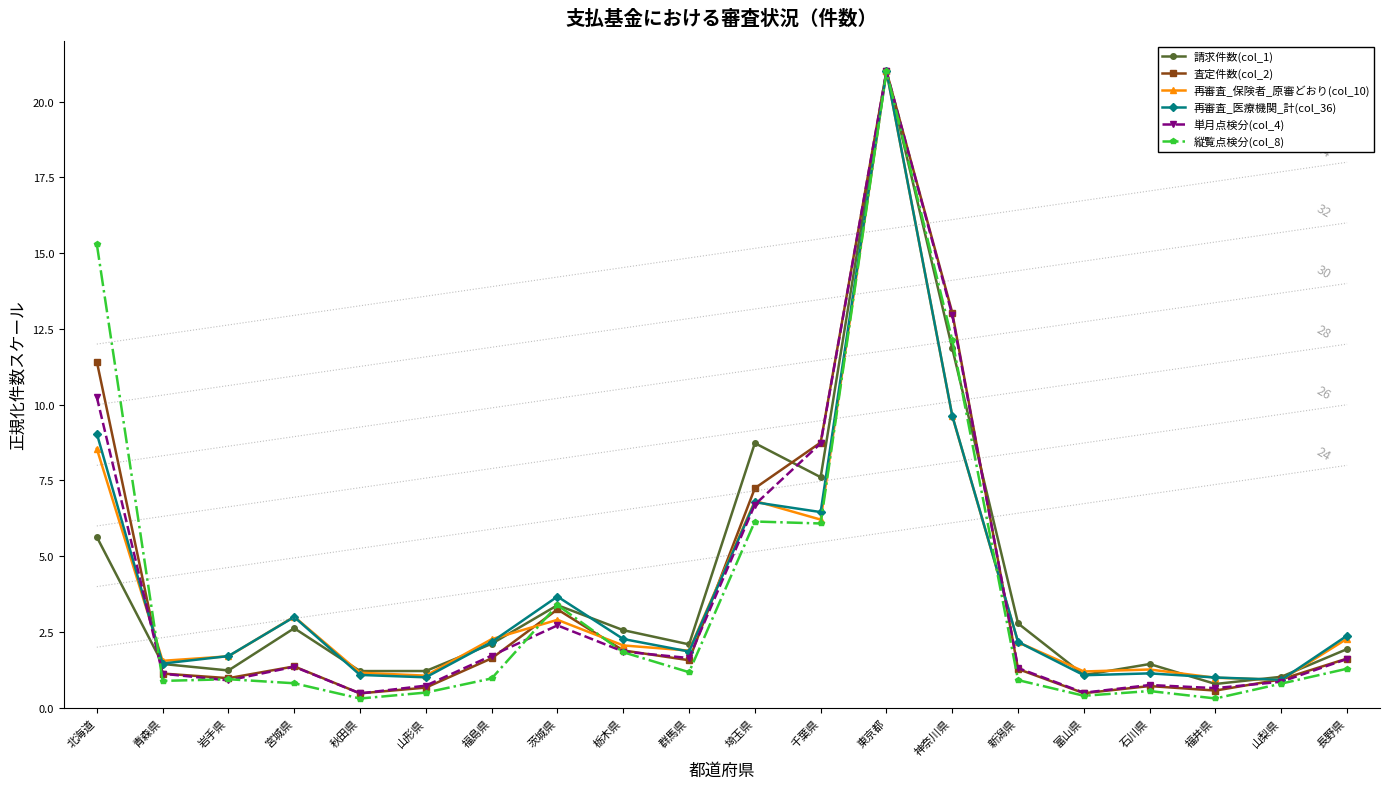

True or false: 単月点検分(col_4) has more than 2 points higher than both neighbors.

True